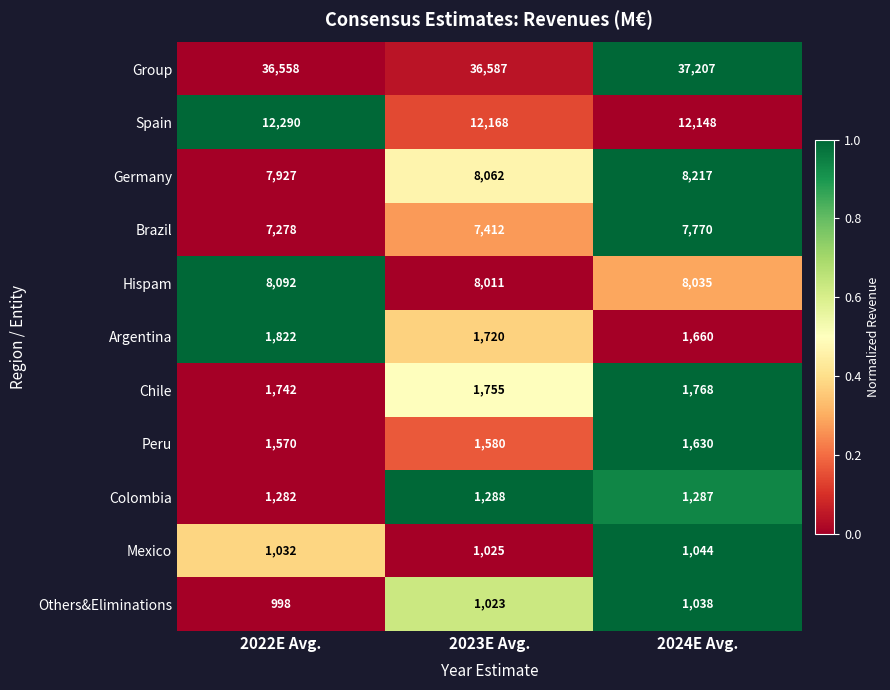

How many data points does each series have?

3